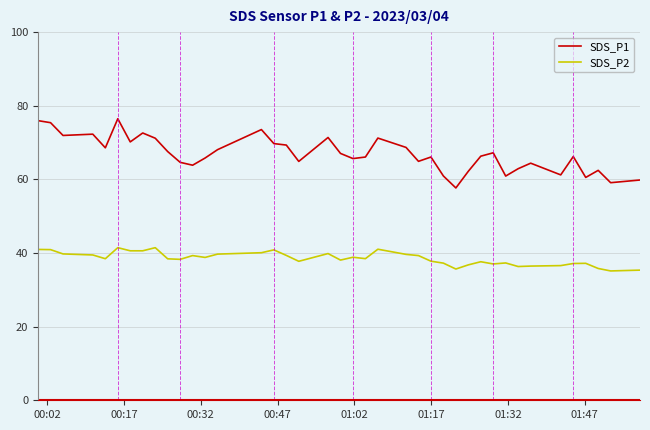

Which series has the widest spread of values?

SDS_P1